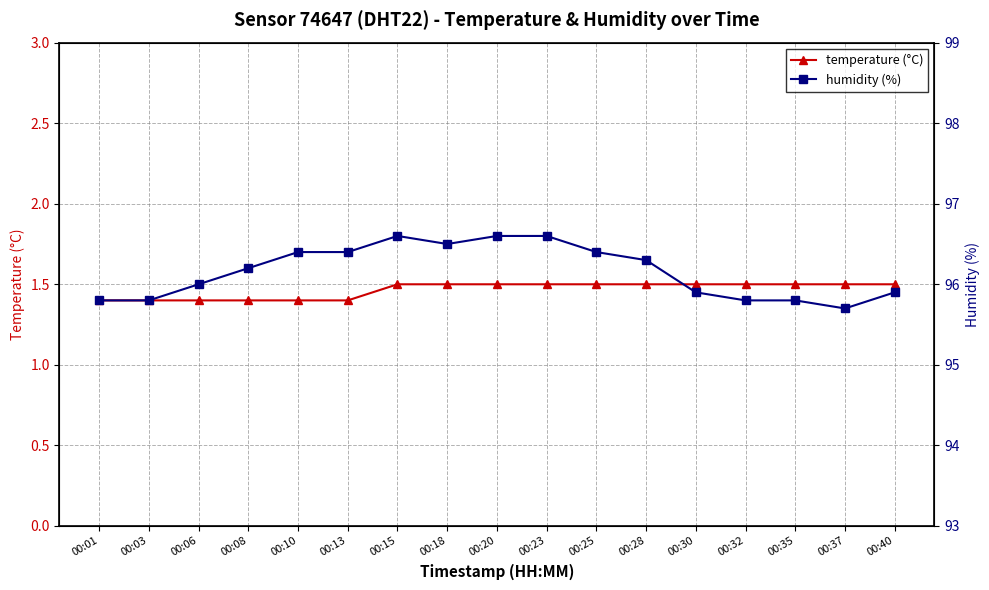

How many categories are shown in the chart?

17